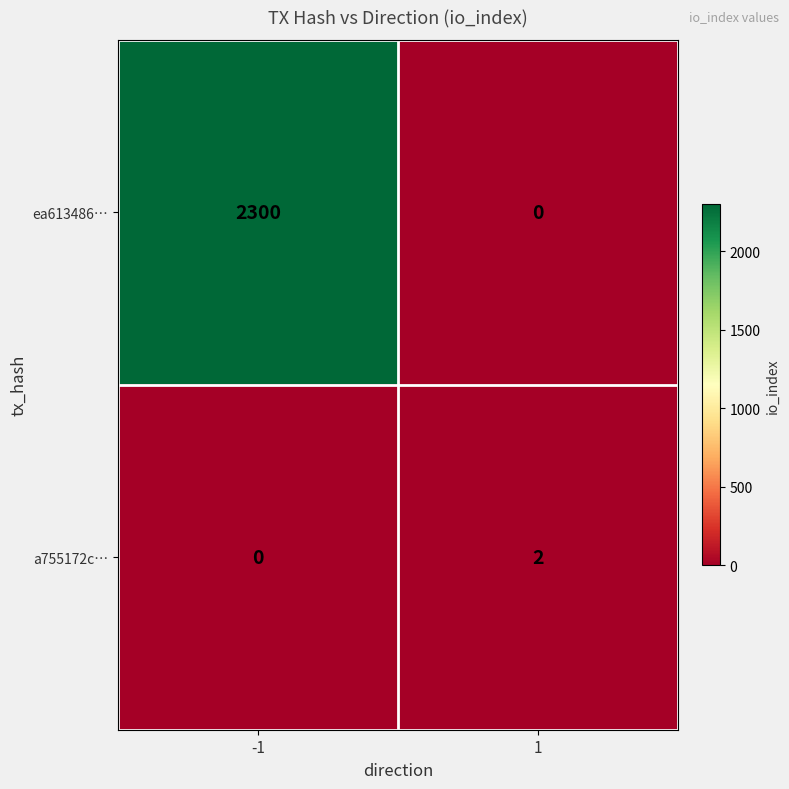

The a755172c… series shows -1 at -1. True or false?

False